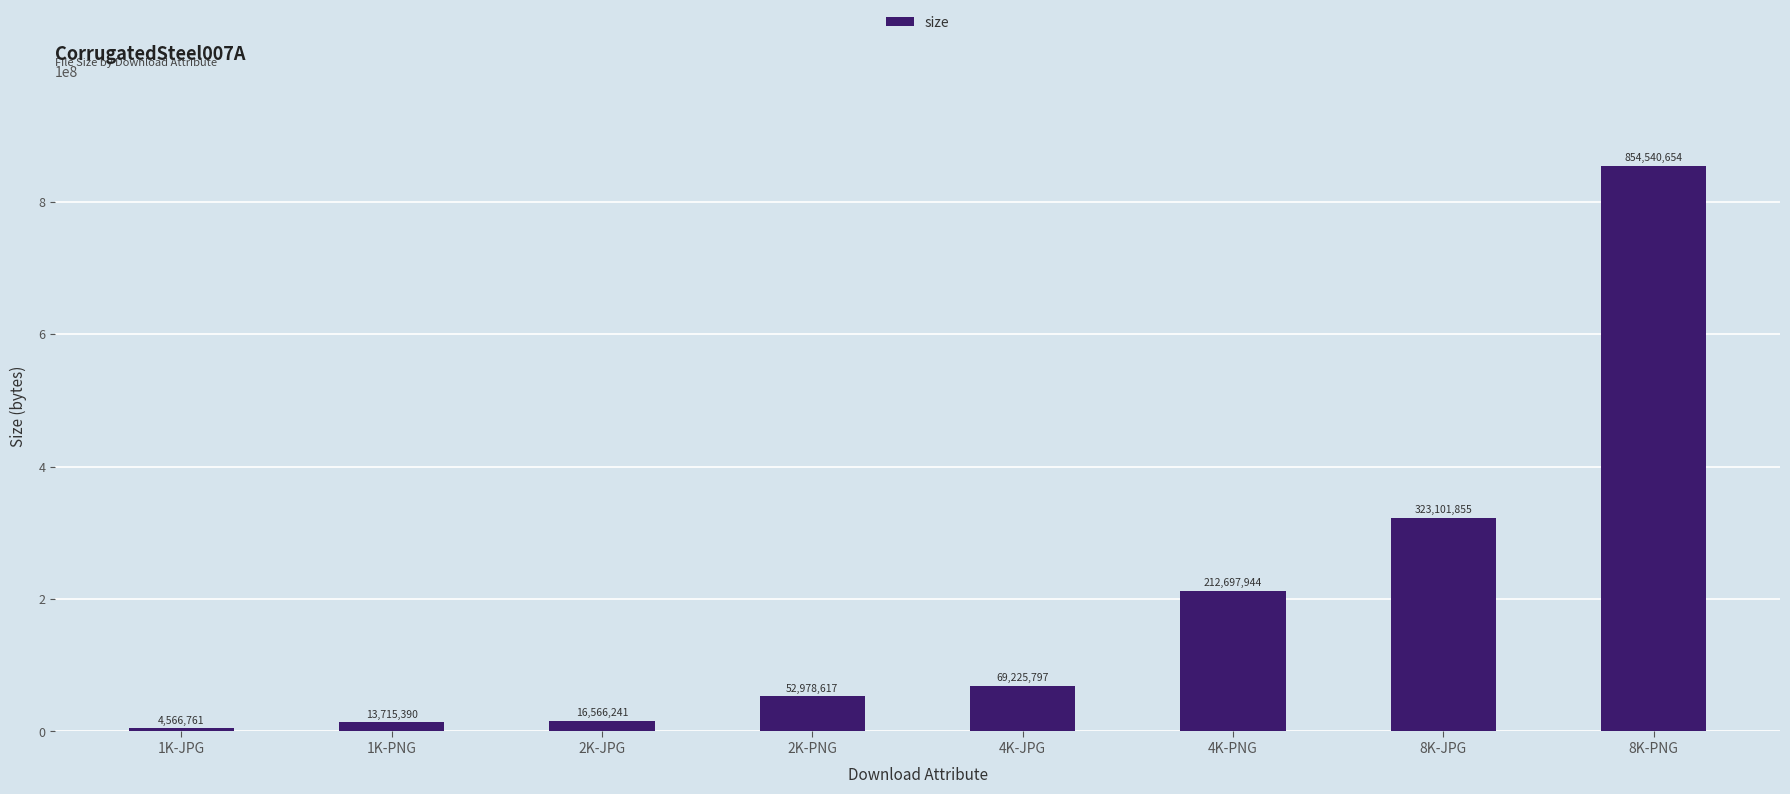

The chart shows a value of 16566241 at 2K-JPG. True or false?

True